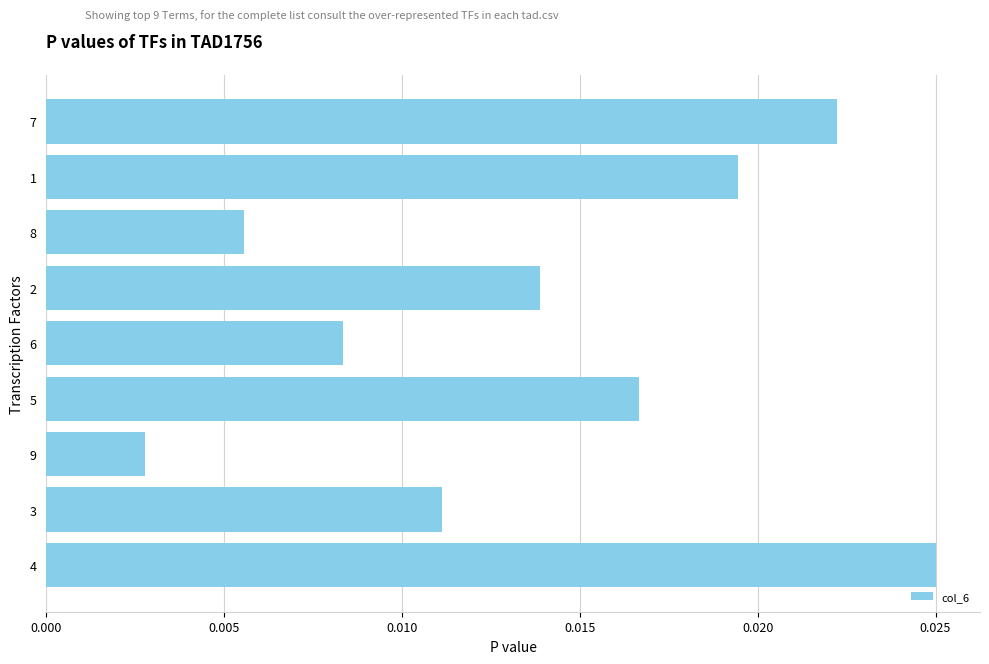

List the labels in order of value, smallest first.

9, 8, 6, 3, 2, 5, 1, 7, 4